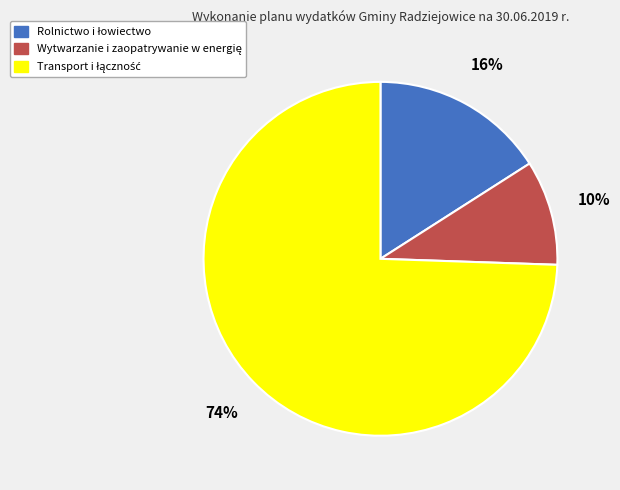

To the nearest percent, what is the average slice percentage?

33%